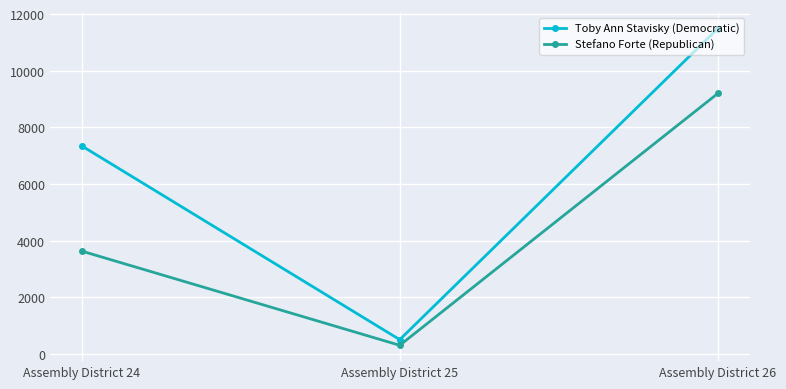

What value does the Toby Ann Stavisky (Democratic) series have at Assembly District 25, to the nearest 100?

500